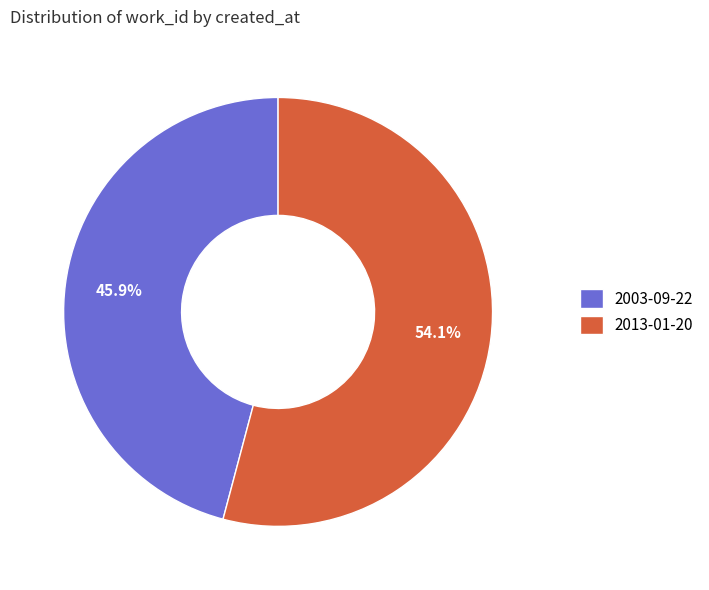

Which slice is the smallest?

2003-09-22